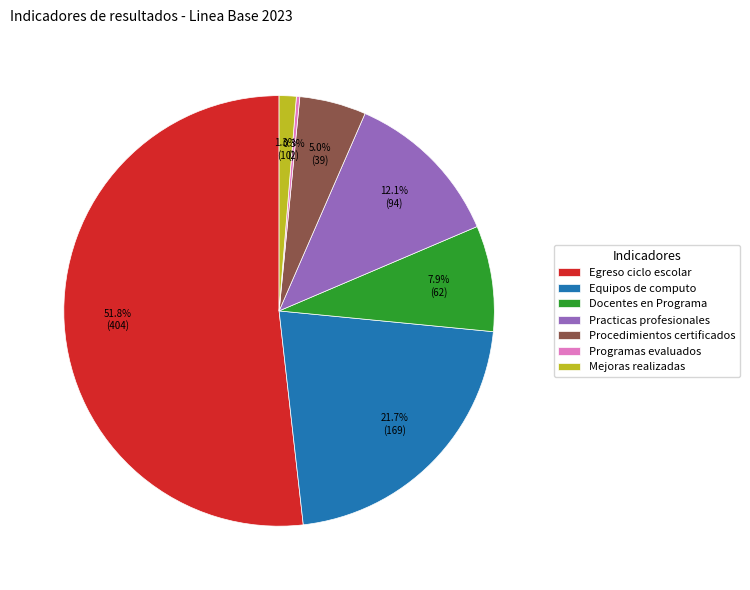

Which slice represents more than half of the pie?

Egreso ciclo escolar